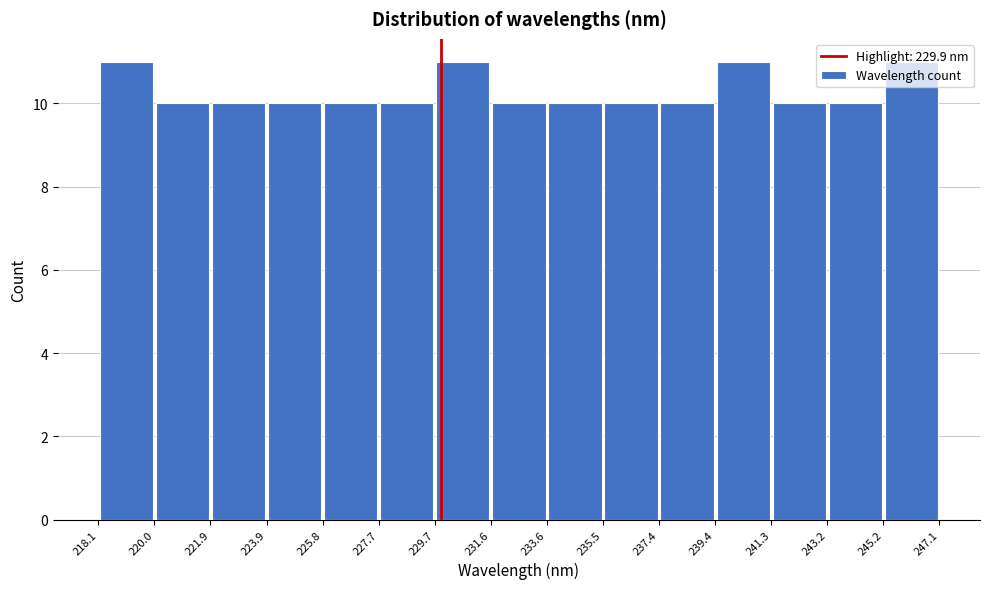

Reading left to right, list every bar in this chart as the range it spans on the x-axis followed by its height. The values are not printed on the chart, so give them approximately, as read against the axis.

218.1 to 220.0: 11
220.0 to 221.9: 10
221.9 to 223.9: 10
223.9 to 225.8: 10
225.8 to 227.7: 10
227.7 to 229.7: 10
229.7 to 231.6: 11
231.6 to 233.6: 10
233.6 to 235.5: 10
235.5 to 237.4: 10
237.4 to 239.4: 10
239.4 to 241.3: 11
241.3 to 243.2: 10
243.2 to 245.2: 10
245.2 to 247.1: 11